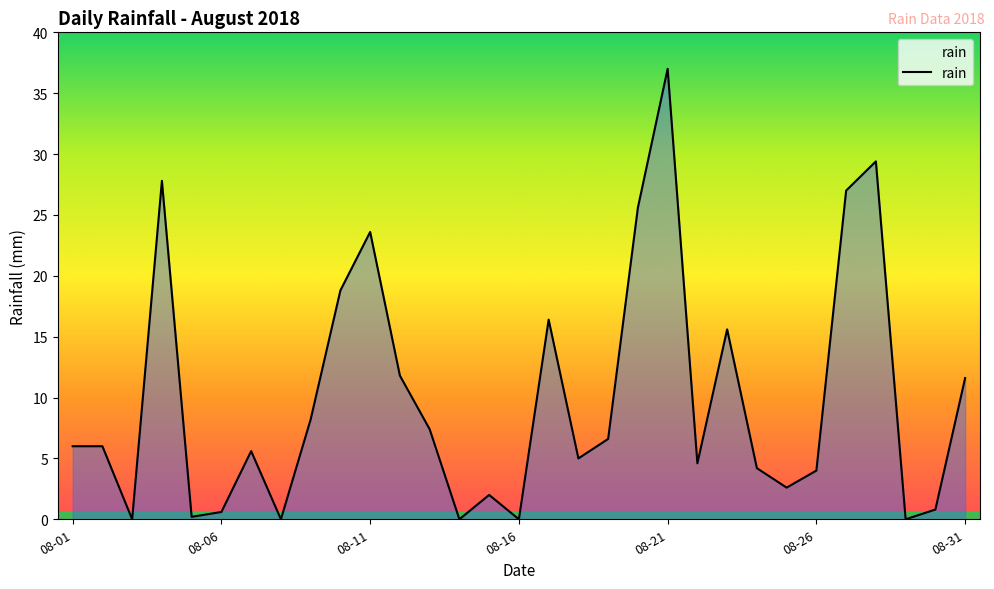

What is the difference between the maximum and minimum values?

37.0